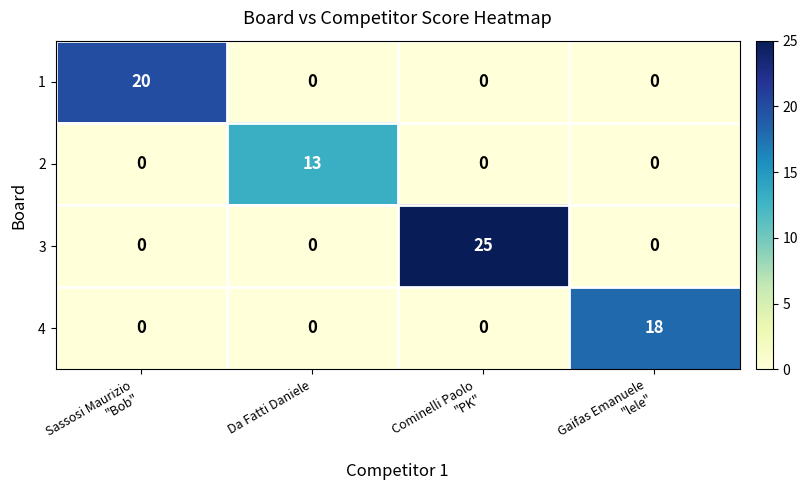

Which series has the largest total across all categories?

3